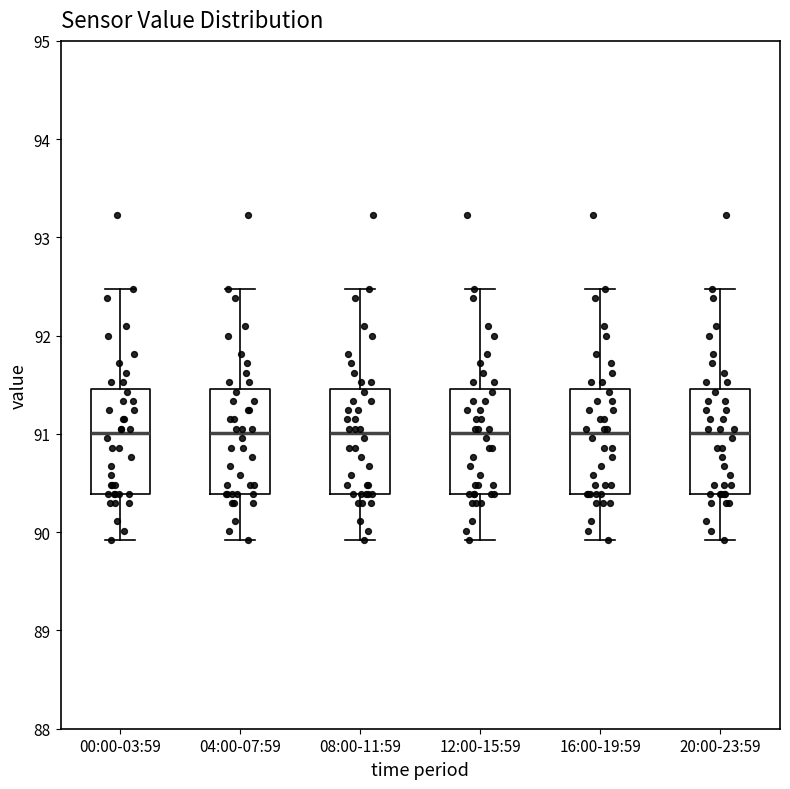

Where is the lower edge of the box for 20:00-23:59 on the y-axis? The values are not printed on the chart, so give them approximately, as read against the axis.

90.4